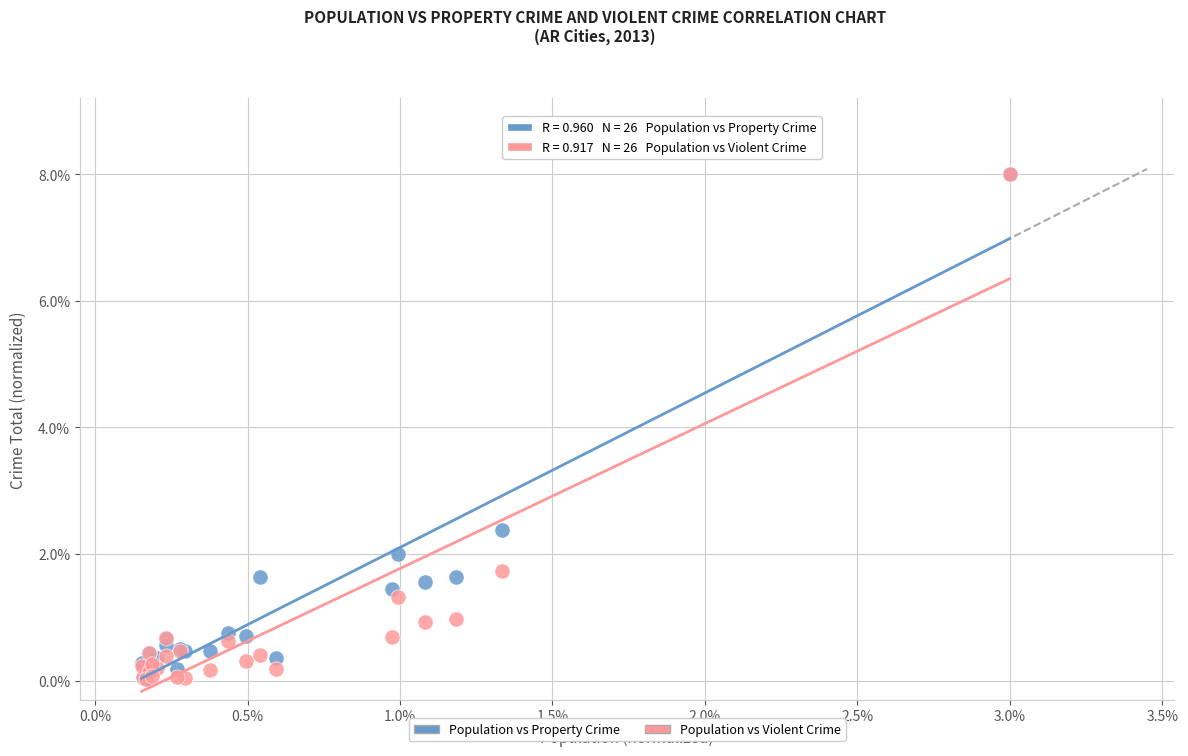

Across all series, what Y value is closest to 4?

2.4